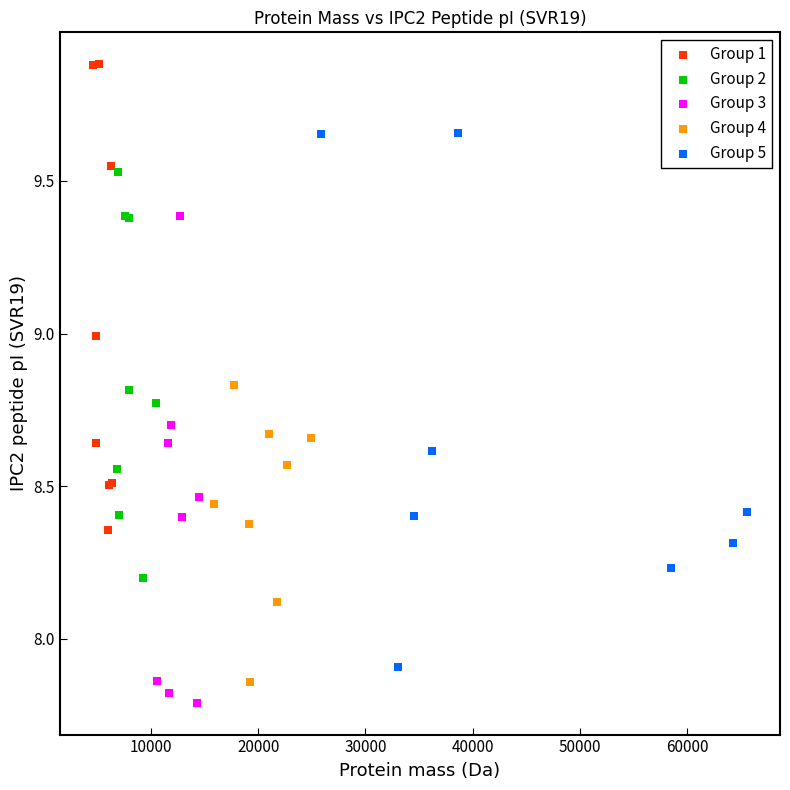

Which series reaches the maximum Y coordinate?

Group 1